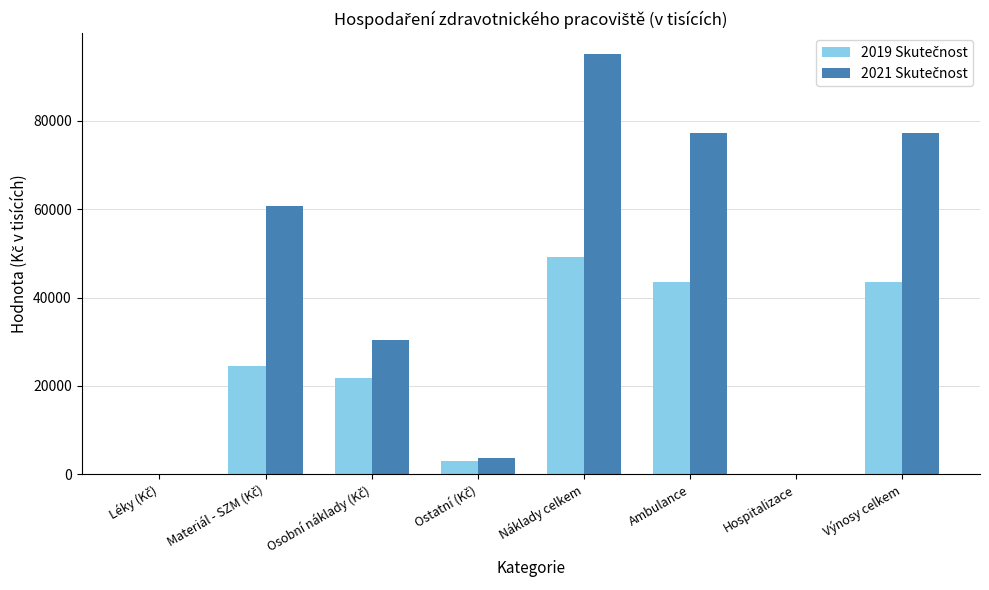

What is the greatest value displayed?

95056.0